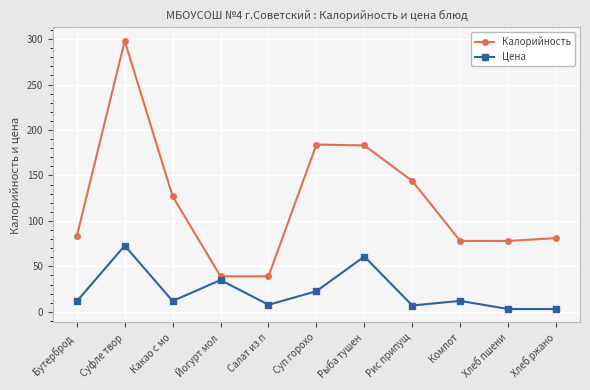

List the series in order of their peak value, highest first.

Калорийность, Цена